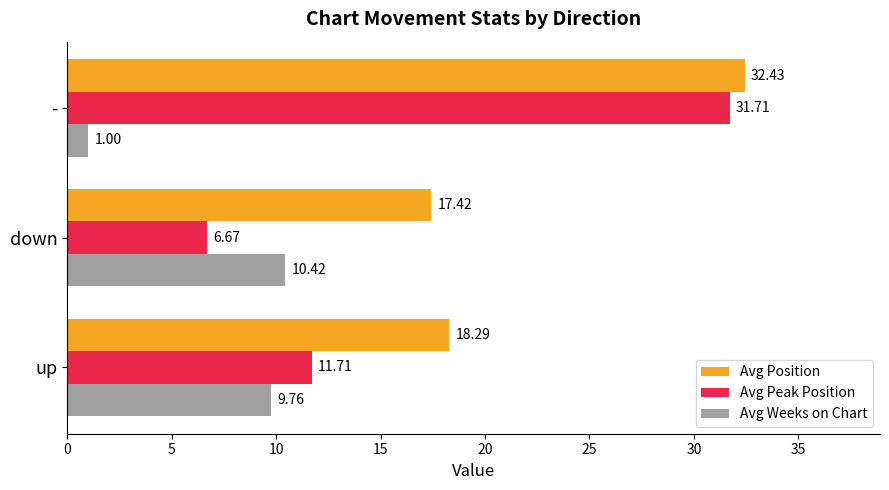

At how many categories does at least one series exceed 14?

3